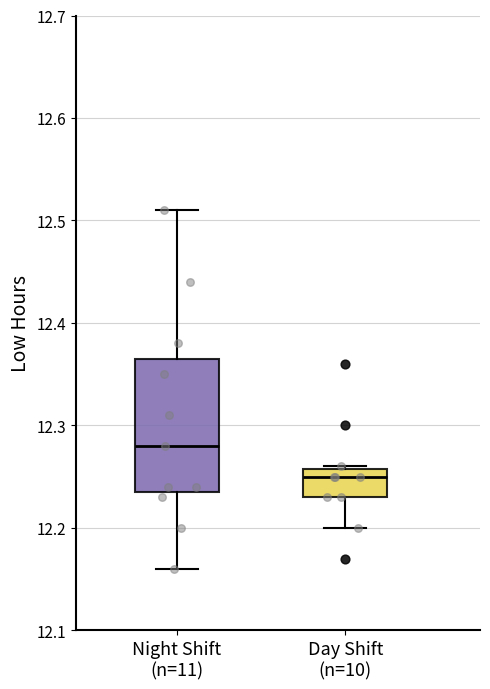

Which box has the lowest median line?

Day Shift (n=10)